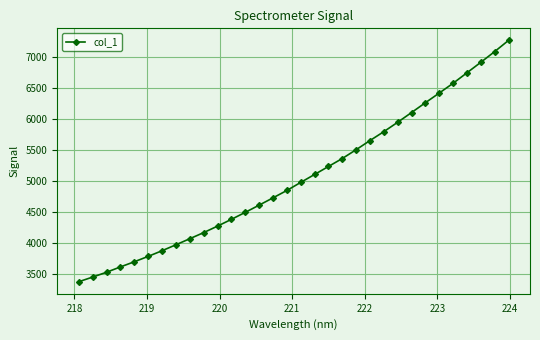

True or false: the data has more than 2 interior local peaks.

False